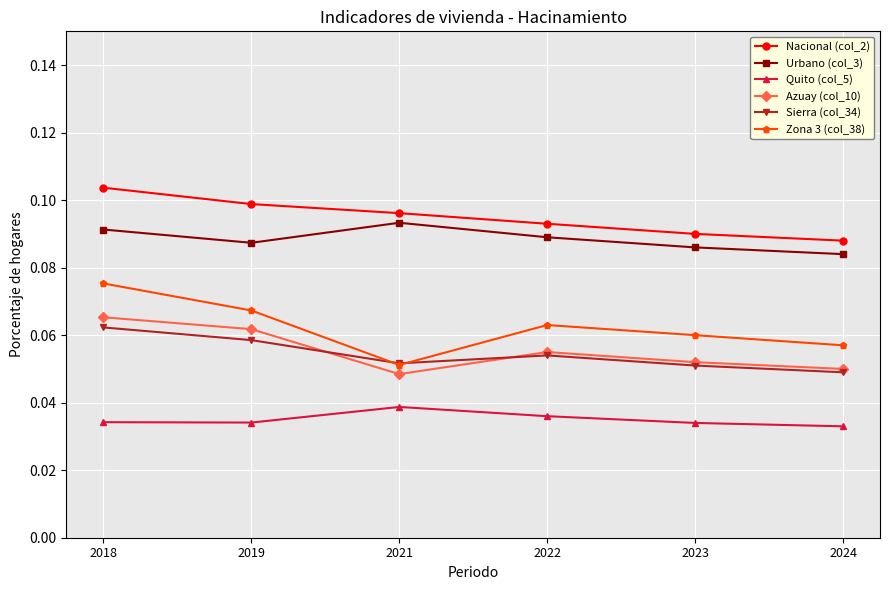

At which category is the sum across all series the highest?

2018